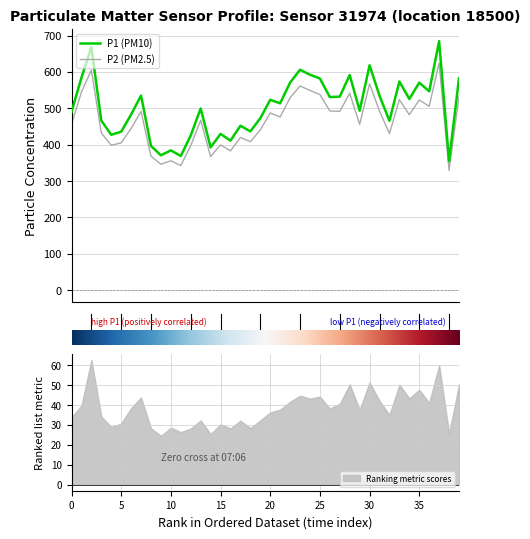

True or false: P2 (PM2.5) and P1 (PM10) intersect in this chart.

False